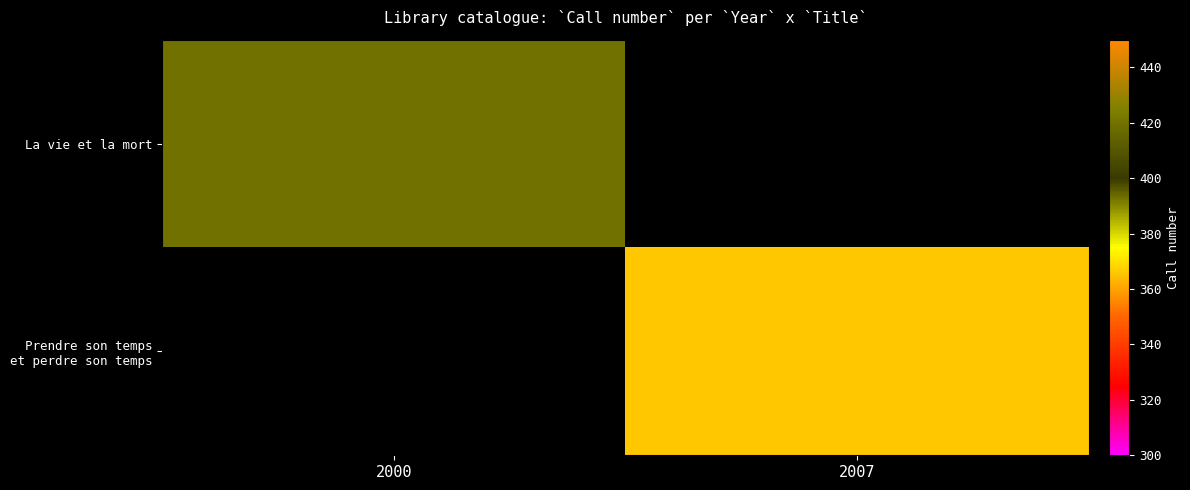

At 2007, list the series in order from largest to smallest.

La vie et la mort, Prendre son temps et perdre son temps